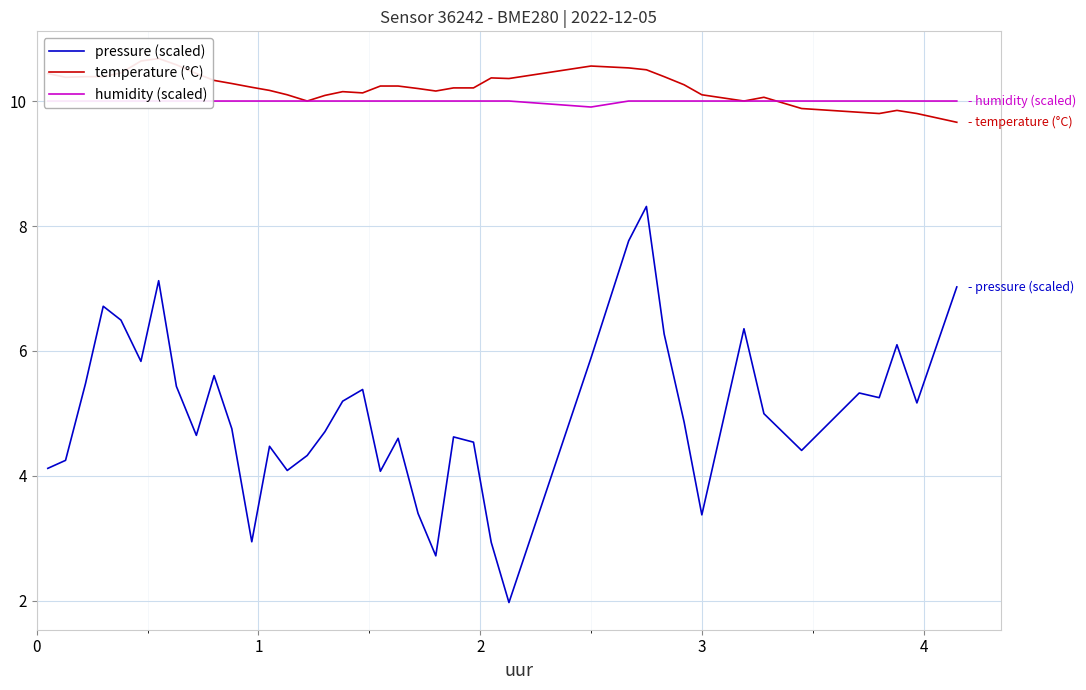

True or false: temperature (°C) and pressure (scaled) intersect in this chart.

False